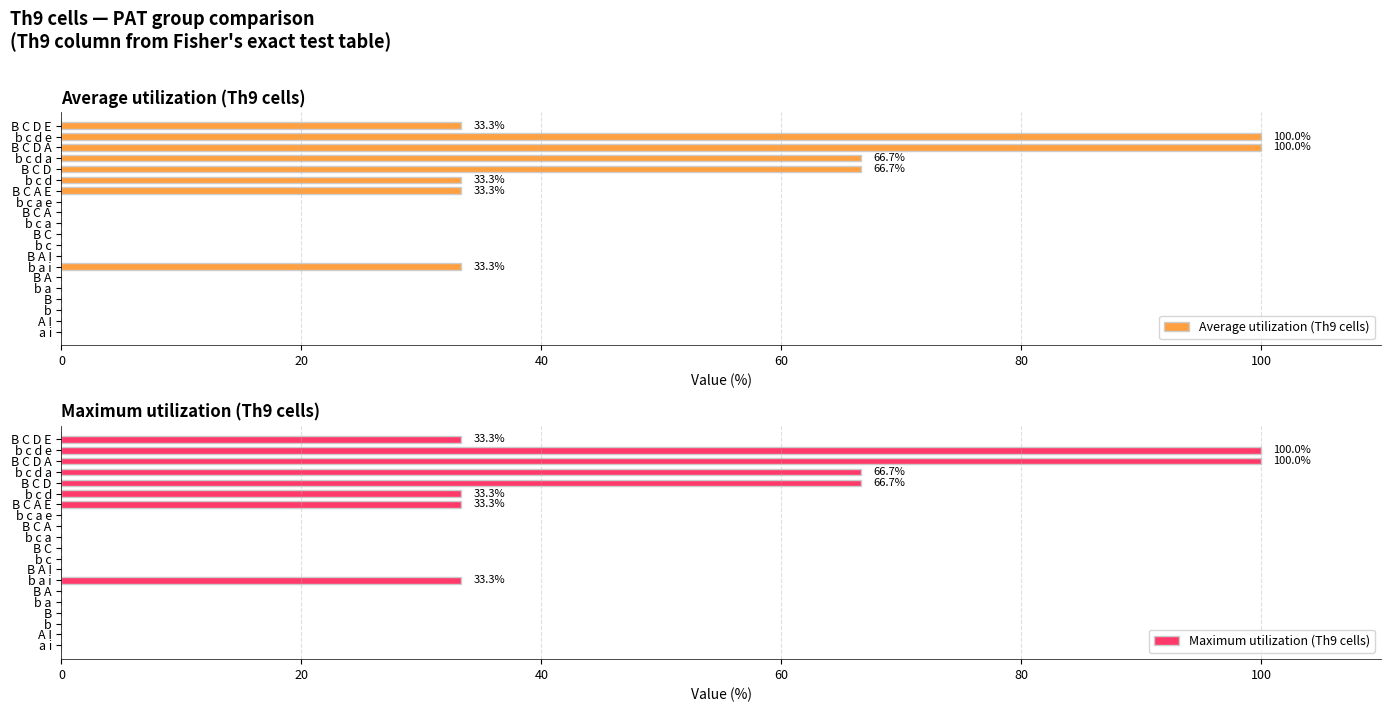

The value of Maximum utilization (Th9 cells) at B C A is 0.0. True or false?

True